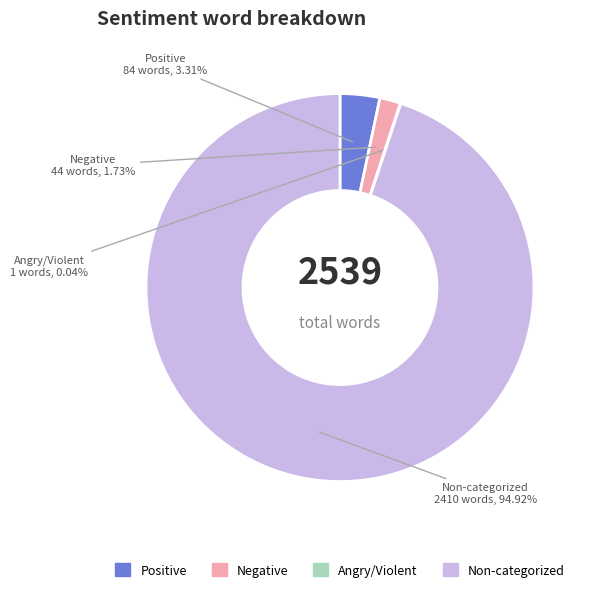

Is there any slice that represents more than half of the pie?

Yes